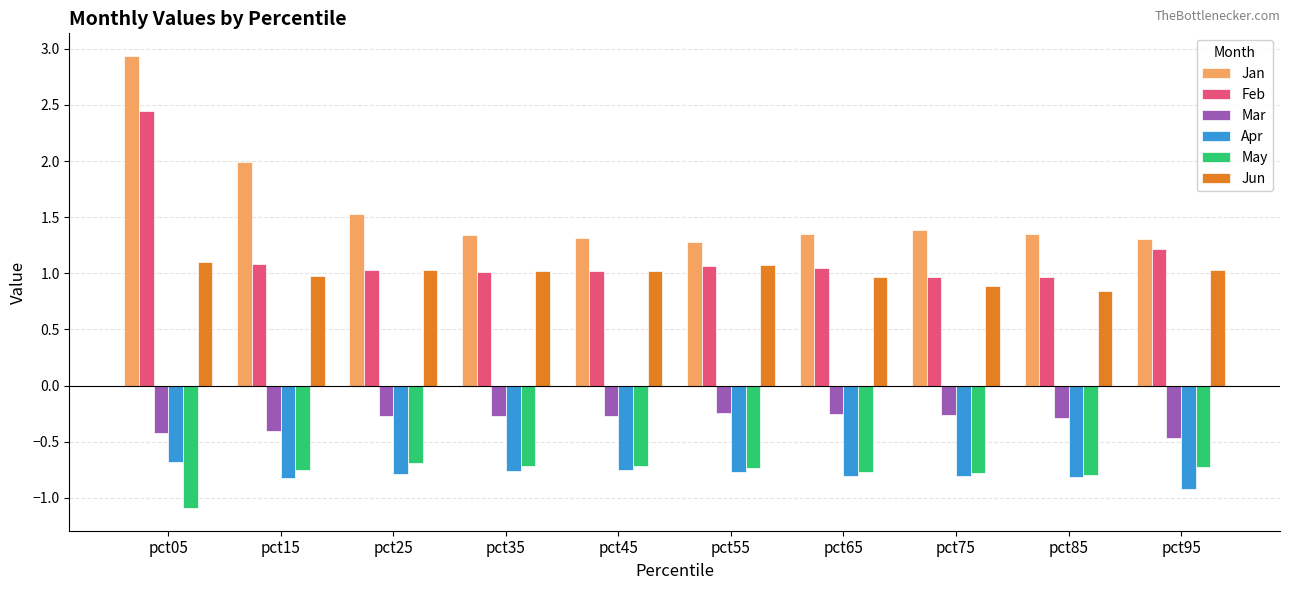

What are all the series names shown in the legend?

Jan, Feb, Mar, Apr, May, Jun